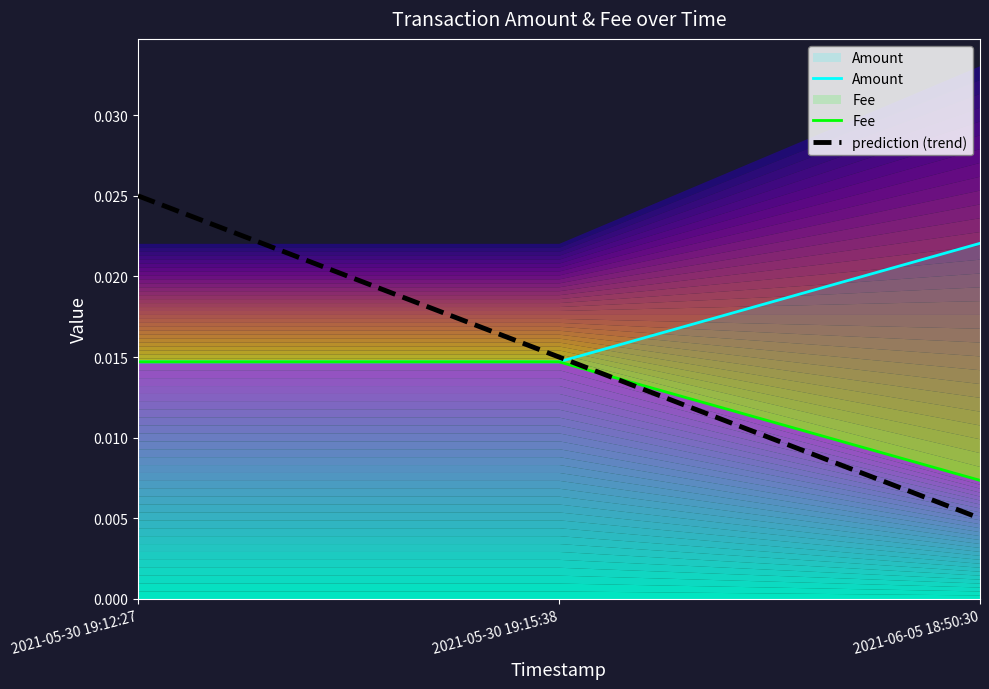

What position from the right is 2021-06-05 18:50:30?

1